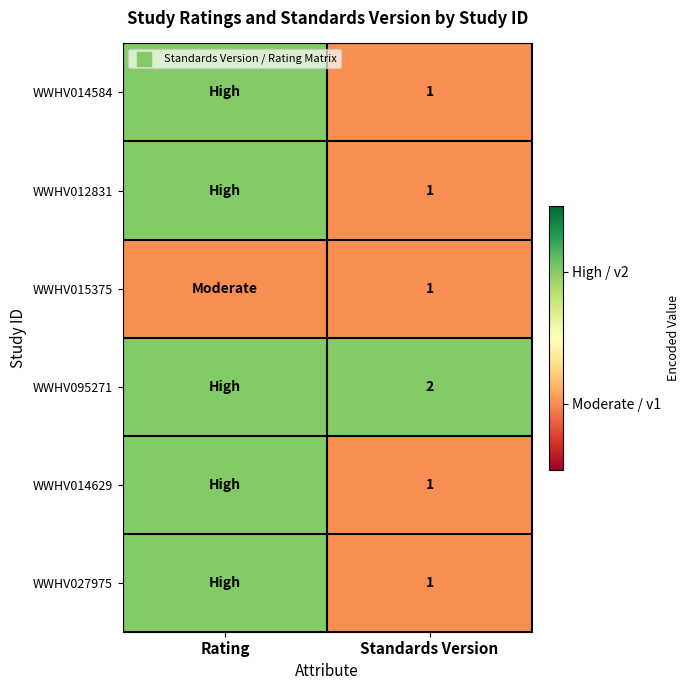

The value of WWHV014629 at Standards Version is 1. True or false?

True